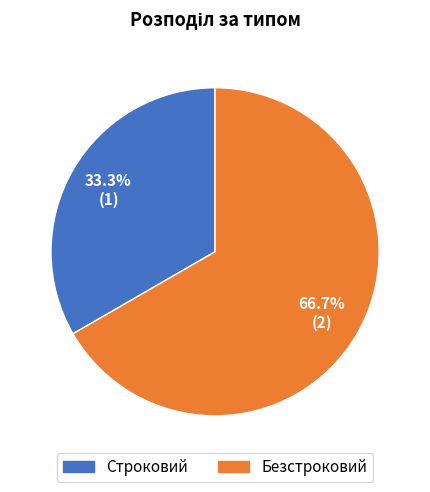

Which slice represents more than half of the pie?

Безстроковий